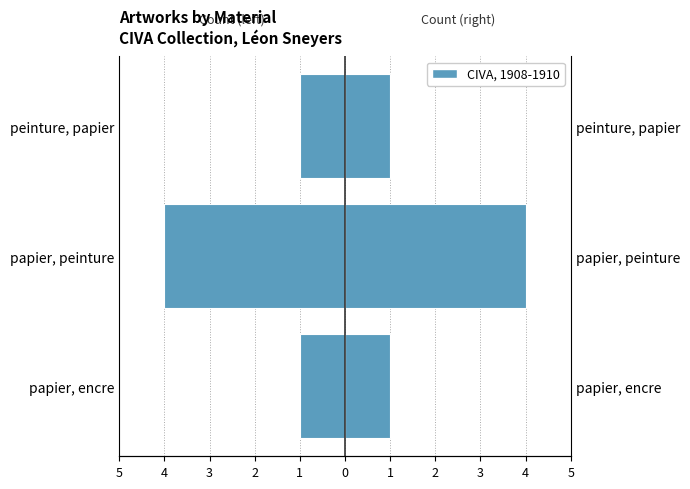

What is the average value of the Right side series?

2